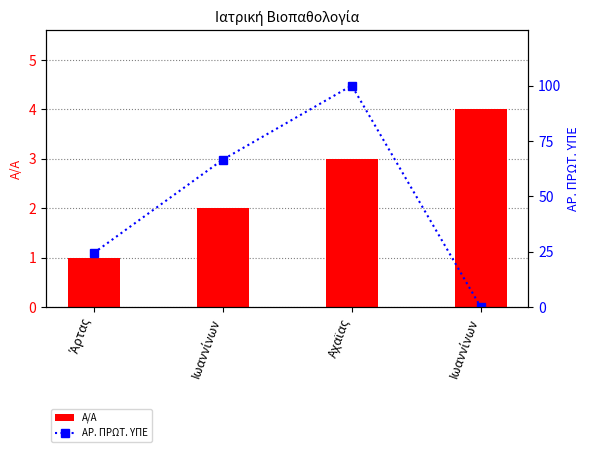

What is the approximate value of Α/Α at Ιωαννίνων?

2.0